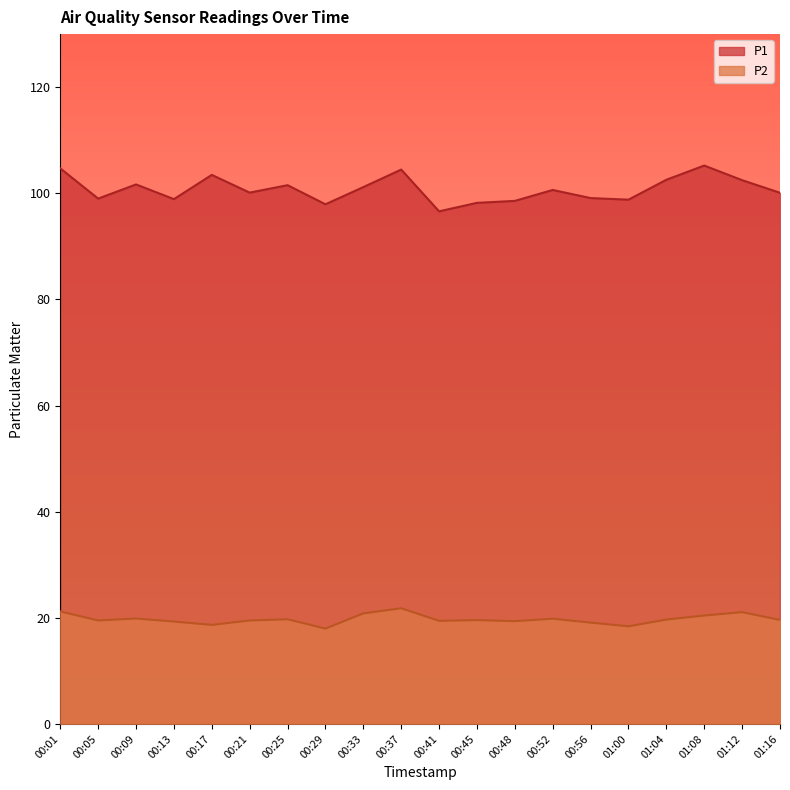

Which series has the widest spread of values?

P1